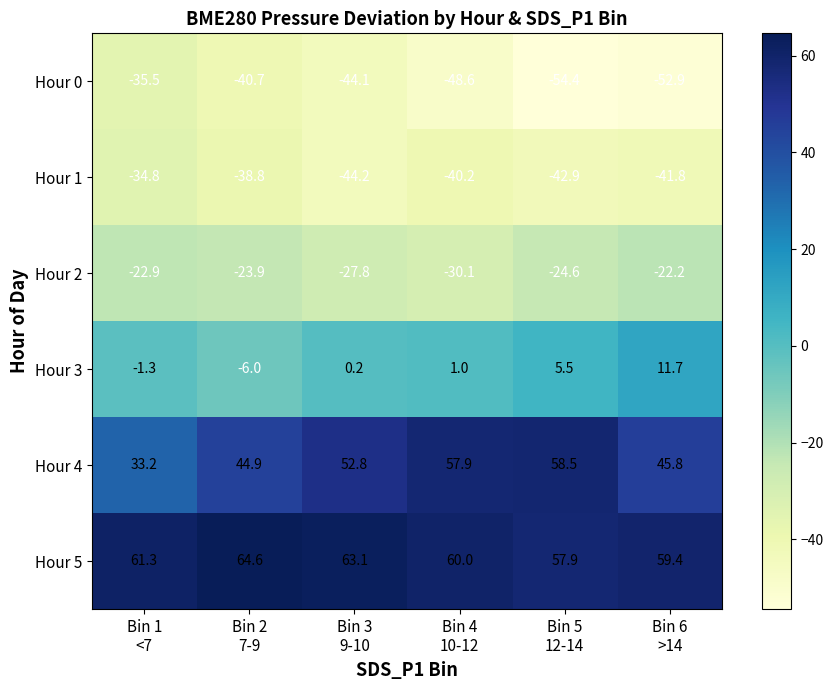

Rank the series at Bin 5
12-14 from lowest to highest value.

Hour 0, Hour 1, Hour 2, Hour 3, Hour 5, Hour 4